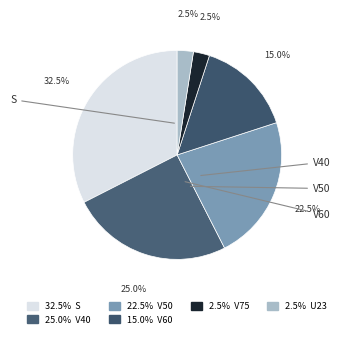

Count the number of slices in the pie.

6